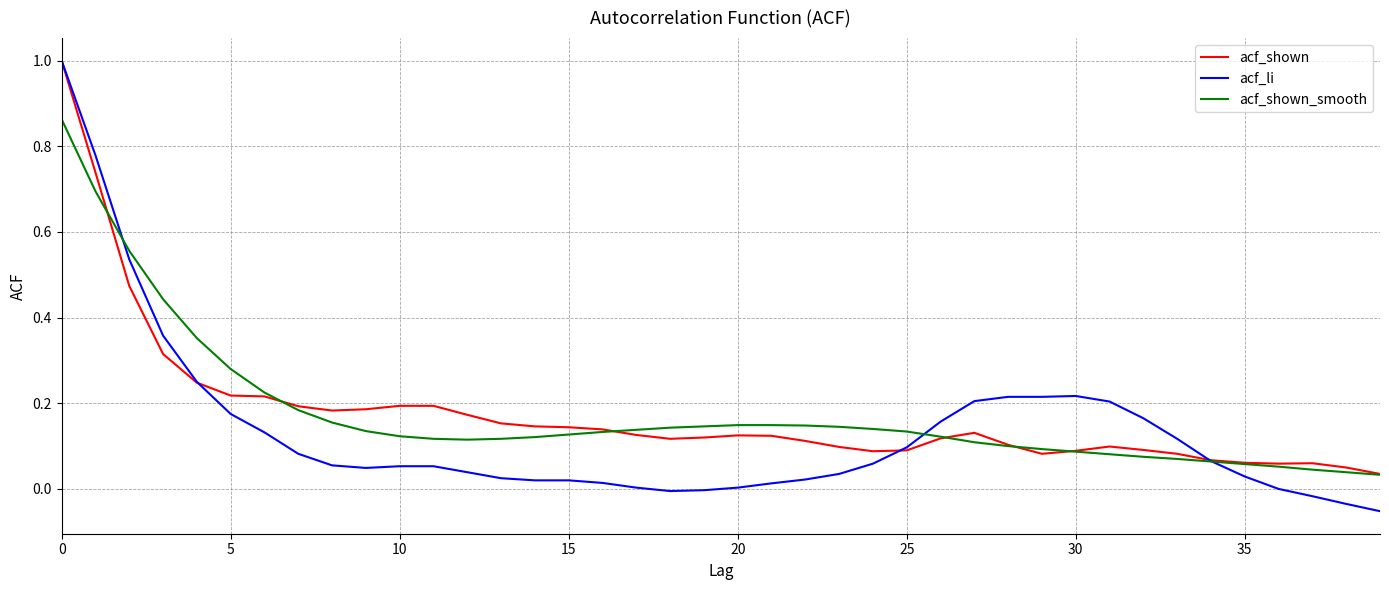

What is the highest value of the acf_li series?

1.0